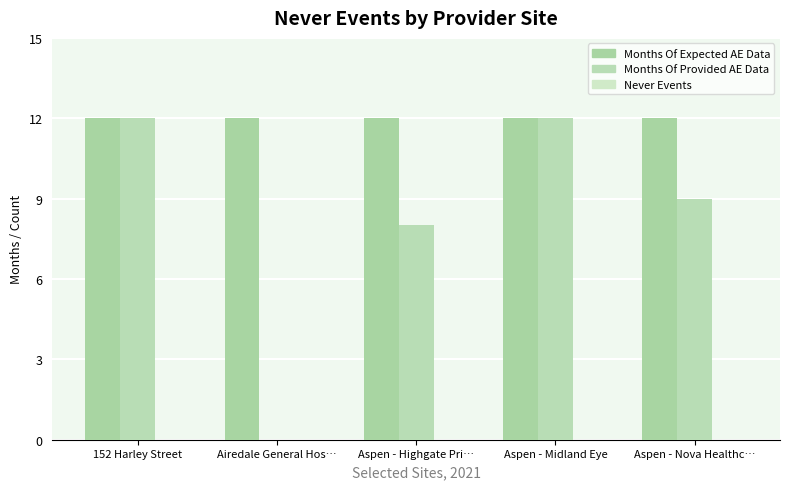

Are the bars grouped side by side (vs. stacked)?

Yes